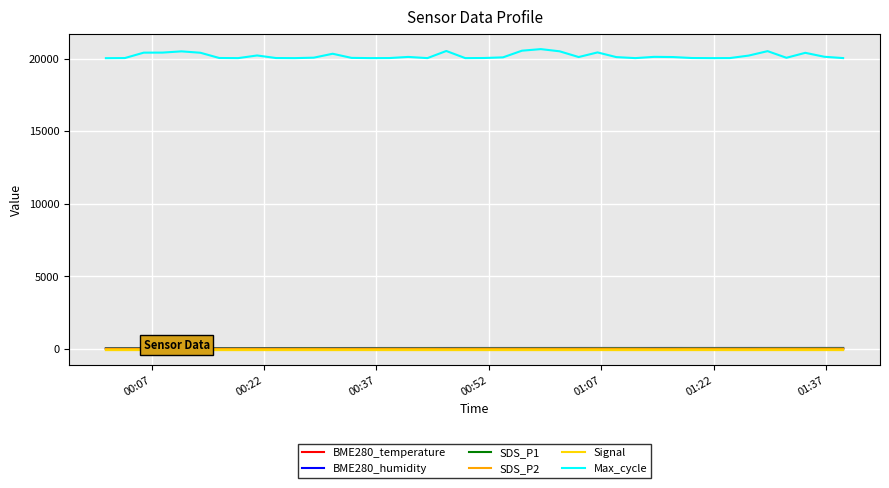

Count the number of categories in the chart.

40